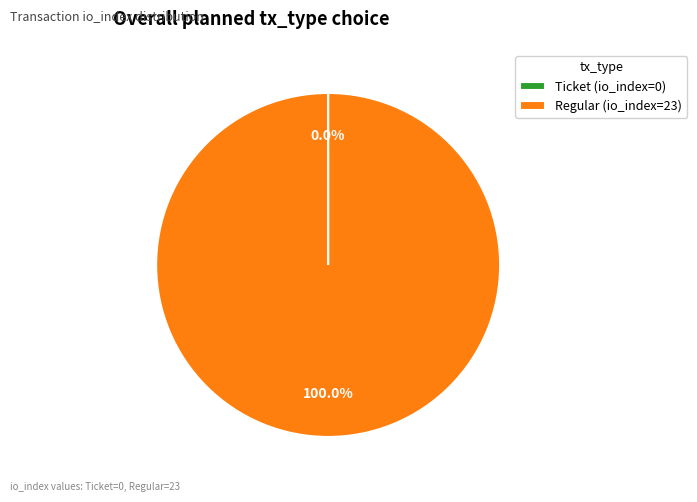

What is the largest slice in the pie chart?

Regular (io_index=23)